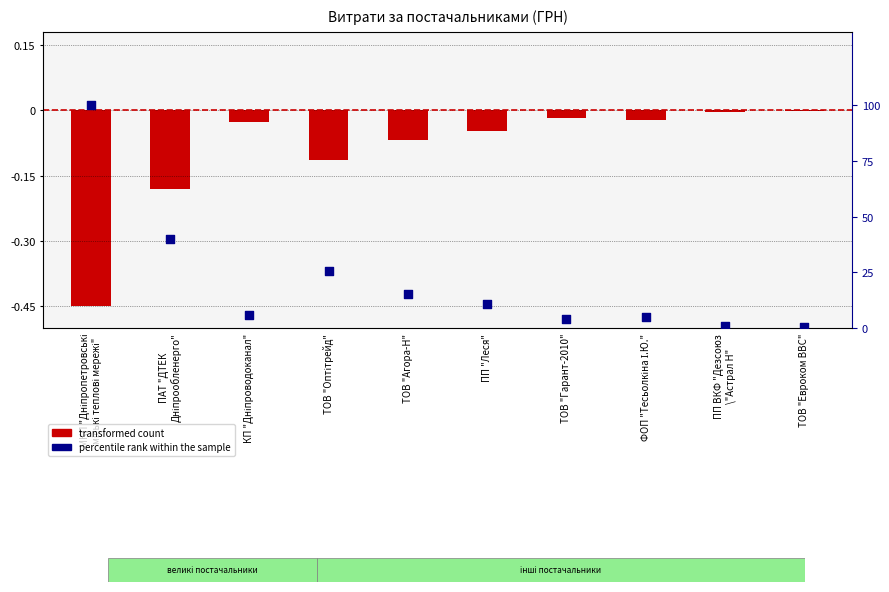

At which category is the sum across all series the highest?

МКП "Дніпропетровські
міські теплові мережі"